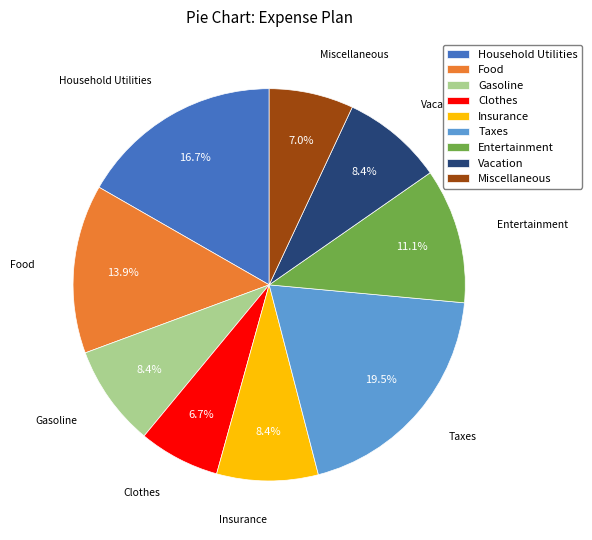

Is there any slice that represents more than half of the pie?

No